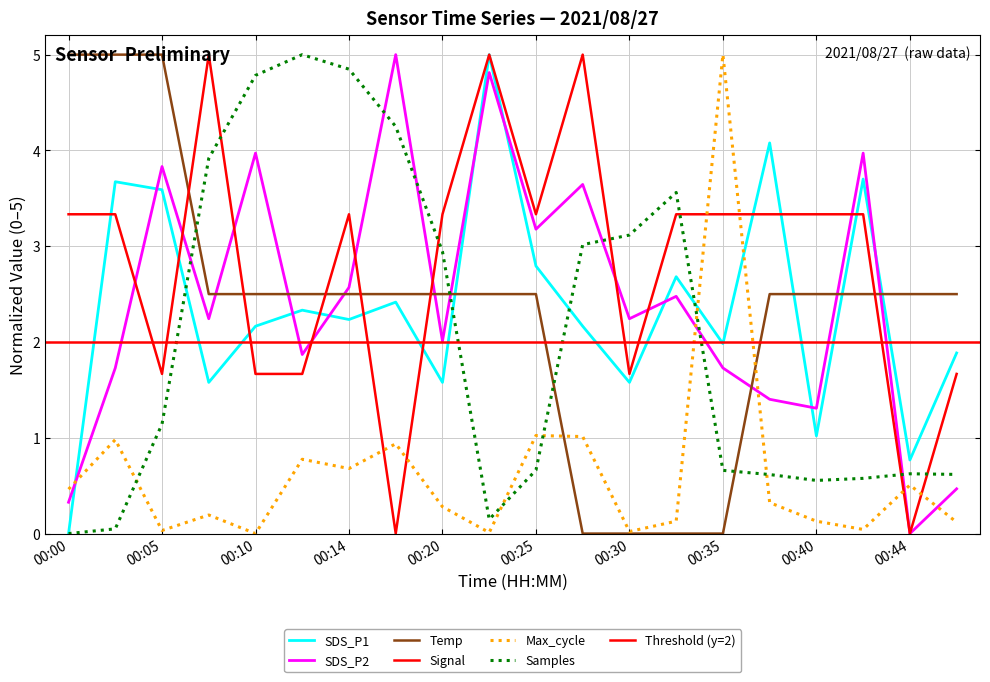

Which series has the largest range (max minus min)?

SDS_P2